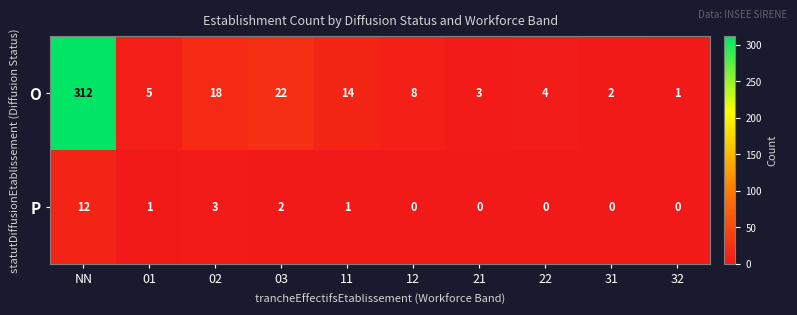

What is the difference between the maximum and minimum values in the O series?

311